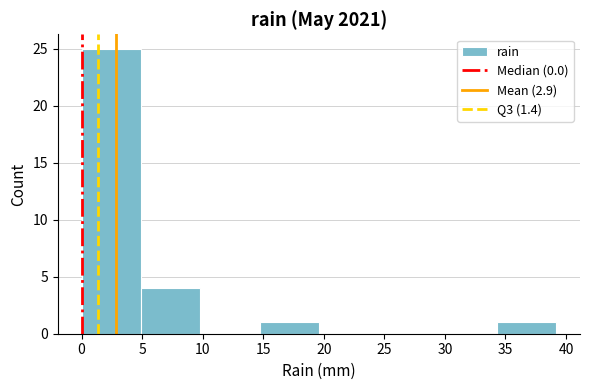

Which range on the x-axis has the tallest bar?

0.0 to 4.9